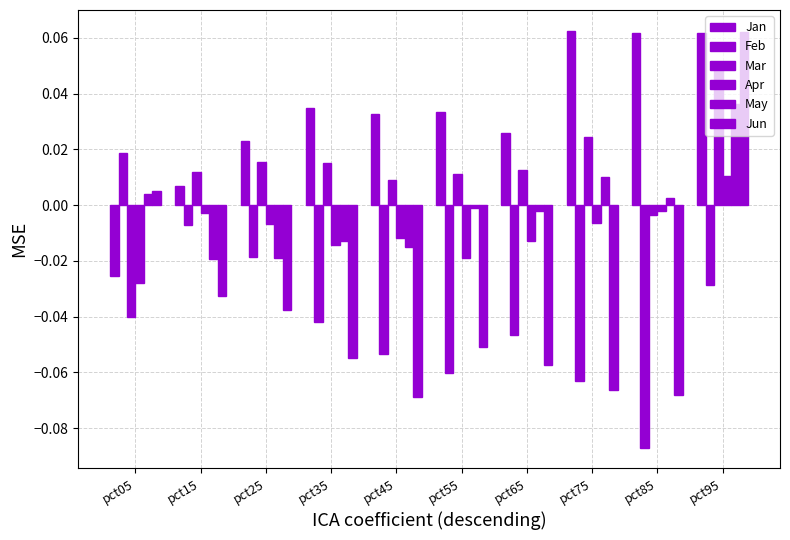

Which label corresponds to the largest value in the chart?

pct75